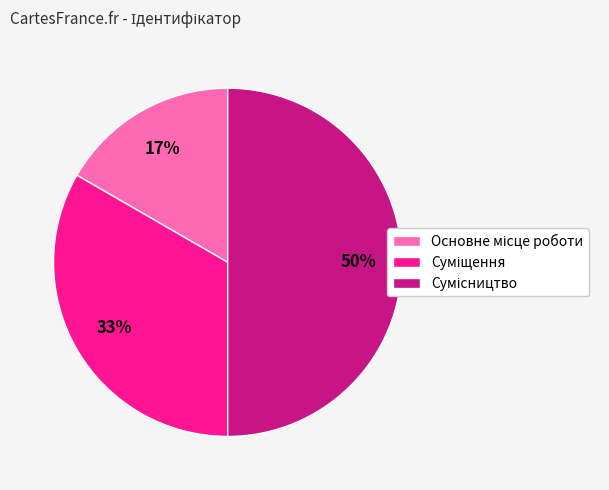

To the nearest percent, what is the difference between the largest and smallest slice percentages?

33%